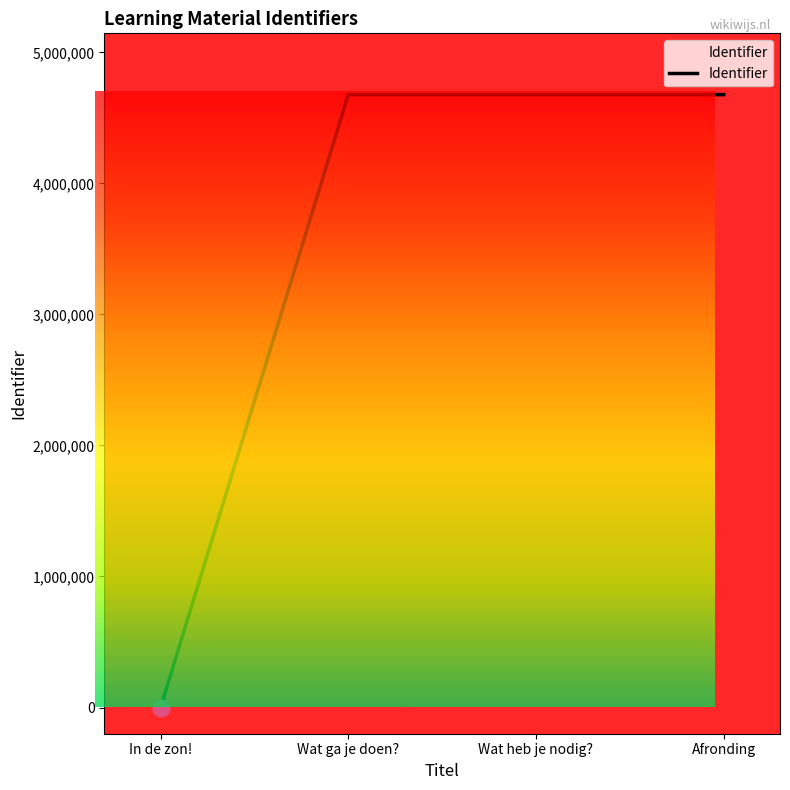

What is the greatest value displayed?

4677291